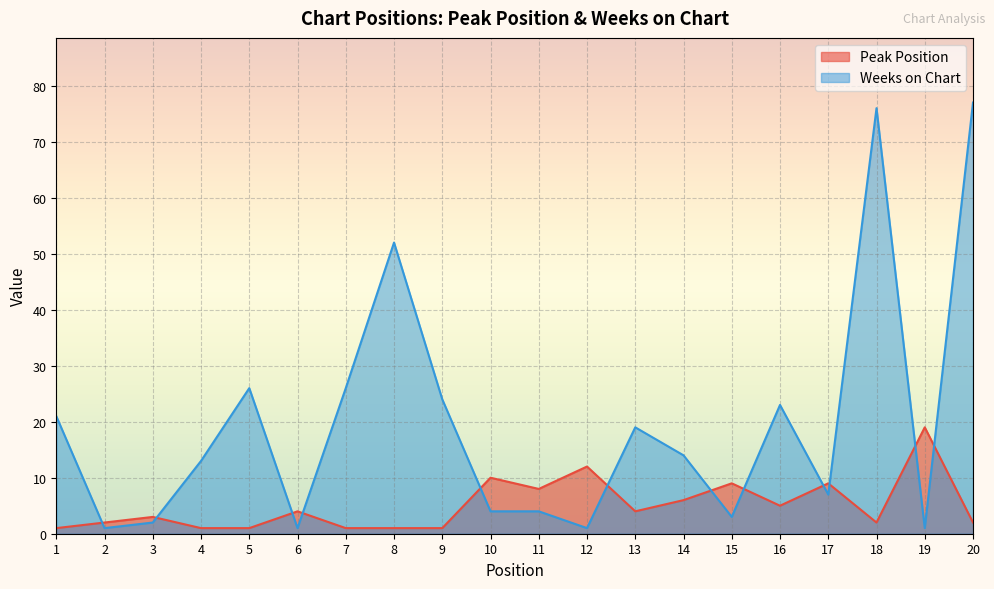

True or false: Peak Position has more than 0 points higher than both neighbors.

True